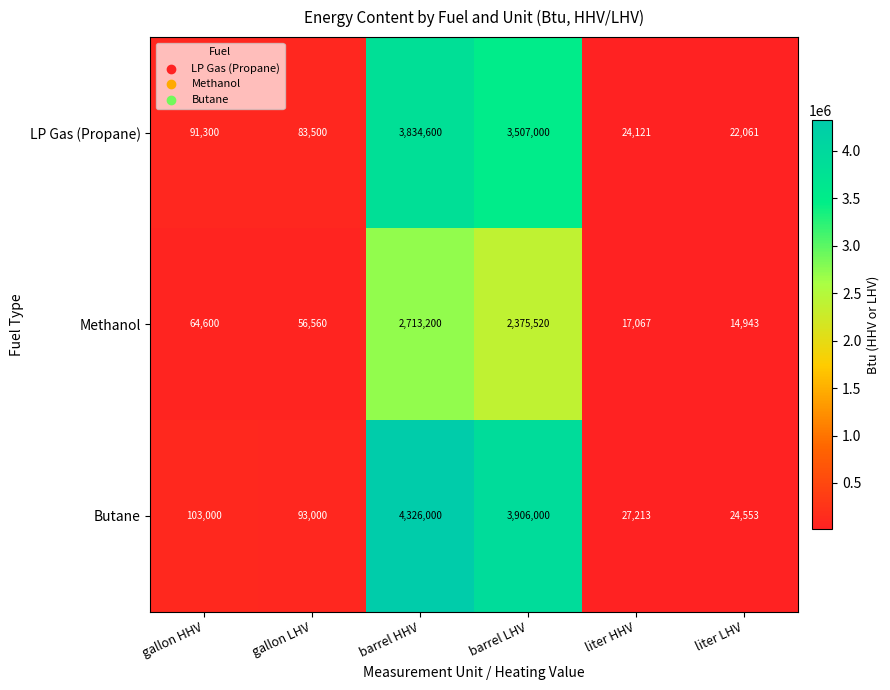

The value of LP Gas (Propane) at gallon LHV is 83500. True or false?

True